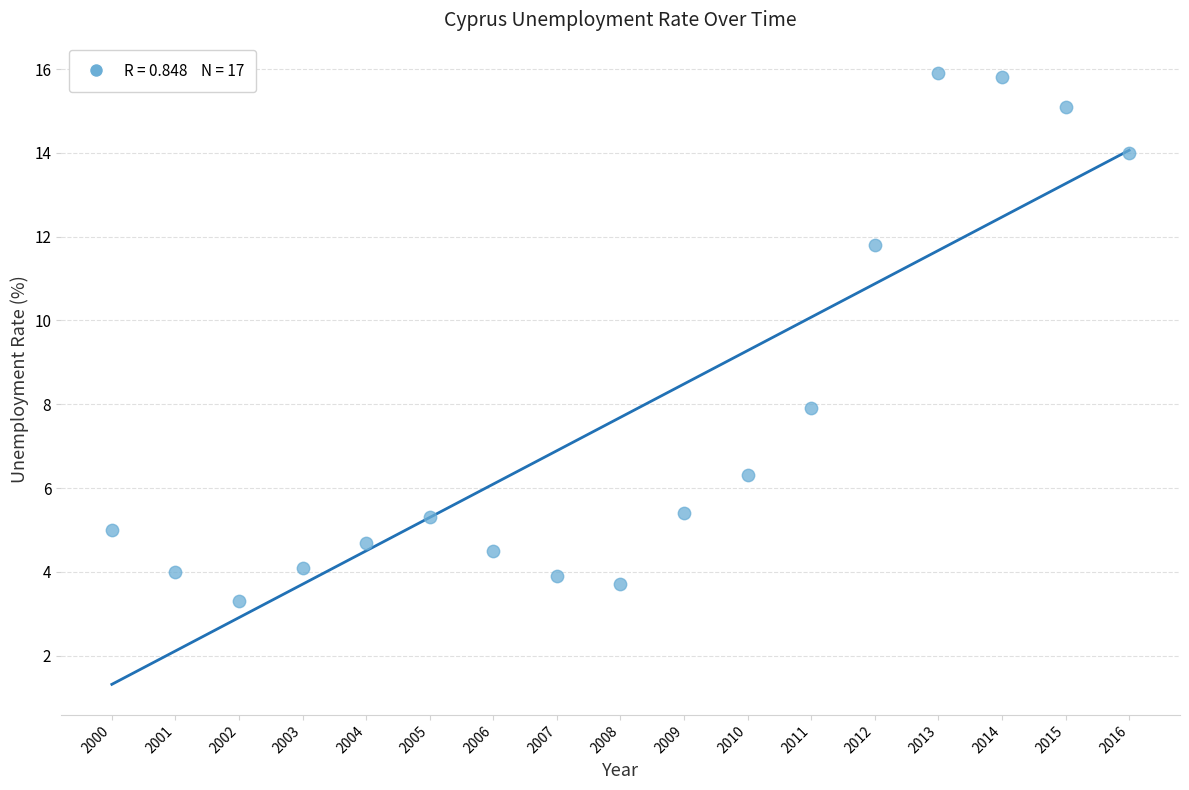

What Y value in the scatter plot is closest to 9?

7.9